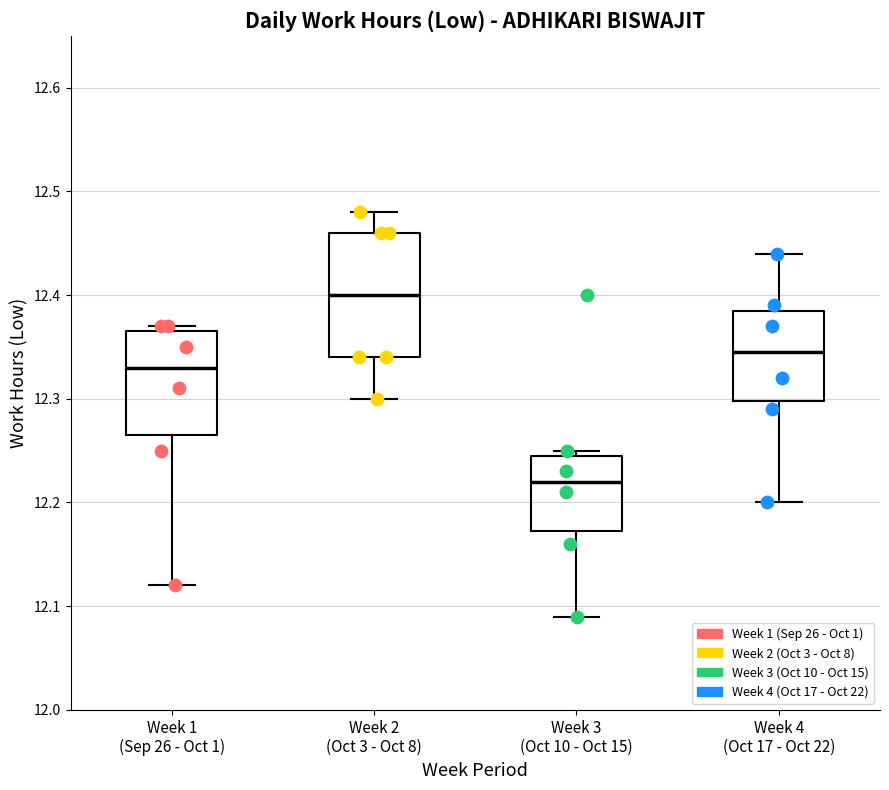

Which box's median line is the highest?

Week 2 (Oct 3 - Oct 8)